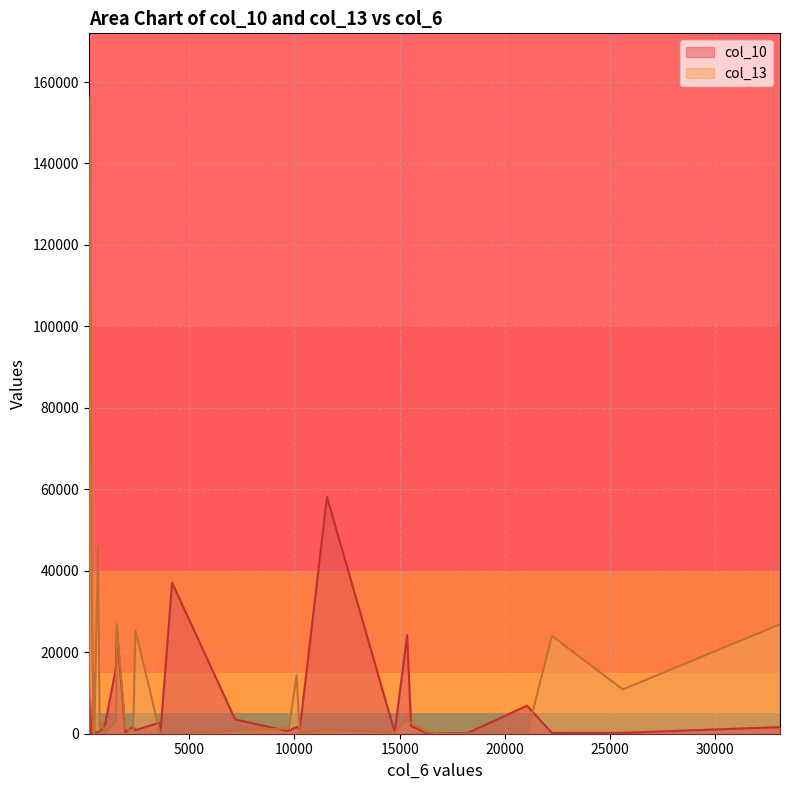

Reading right to left, transcribe all the data shown in this chart.

col_10: 35=37074	34=111	33=370	32=111	31=185	30=14689	29=6882	28=333	27=13209	26=962	25=222	24=58127	23=370	22=740	21=222	20=2294	19=24198	18=185	17=222	16=629	15=1739	14=111	13=185	12=25530	11=851	10=851	9=16243	8=1924	7=1628	6=3515	5=1665	4=777	3=703	2=370	1=2923	0=2738
col_13: 35=0	34=0	33=0	32=0	31=0	30=0	29=0	28=45843	27=333	26=185	25=2035	24=888	23=370	22=1258	21=592	20=259	19=3330	18=24013	17=10878	16=999	15=703	14=156325	13=34114	12=26936	11=25382	10=2701	9=3034	8=2701	7=26862	6=703	5=14356	4=1295	3=1554	2=1332	1=14800	0=555